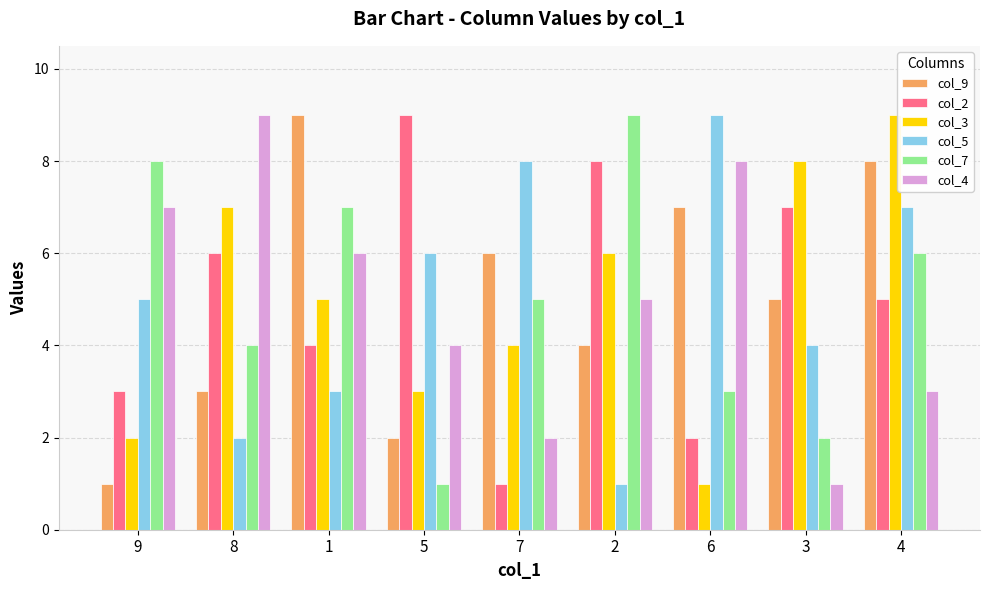

At how many categories does at least one series exceed 6?

9